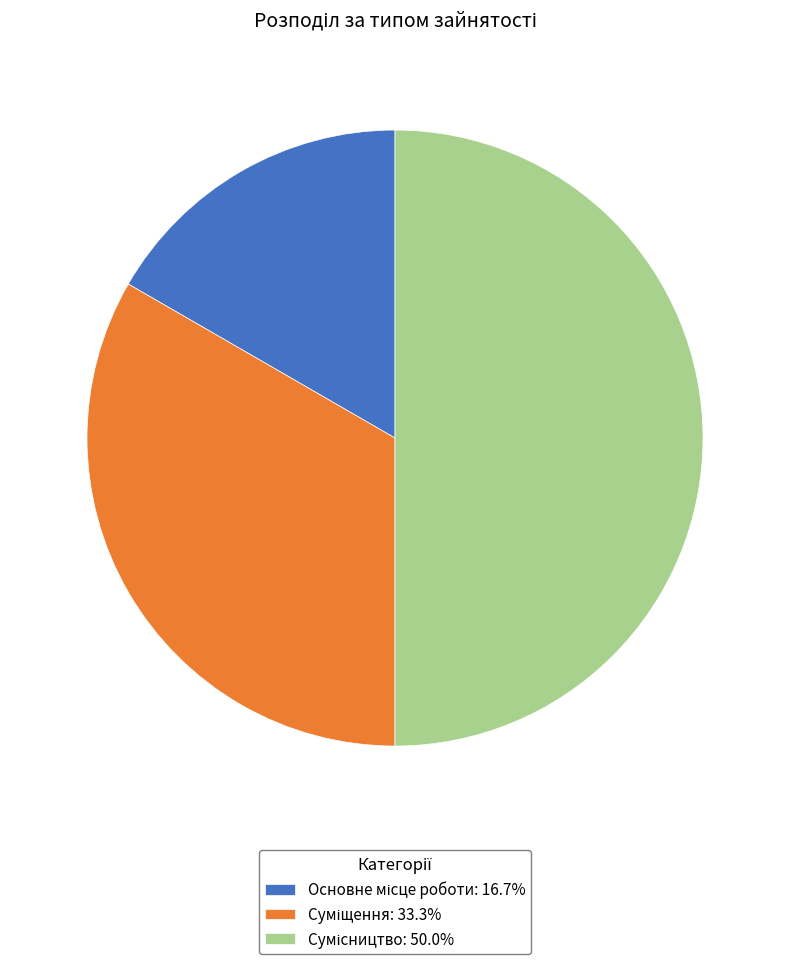

To the nearest percent, what is the difference between the Сумісництво and Основне місце роботи slice percentages?

33%